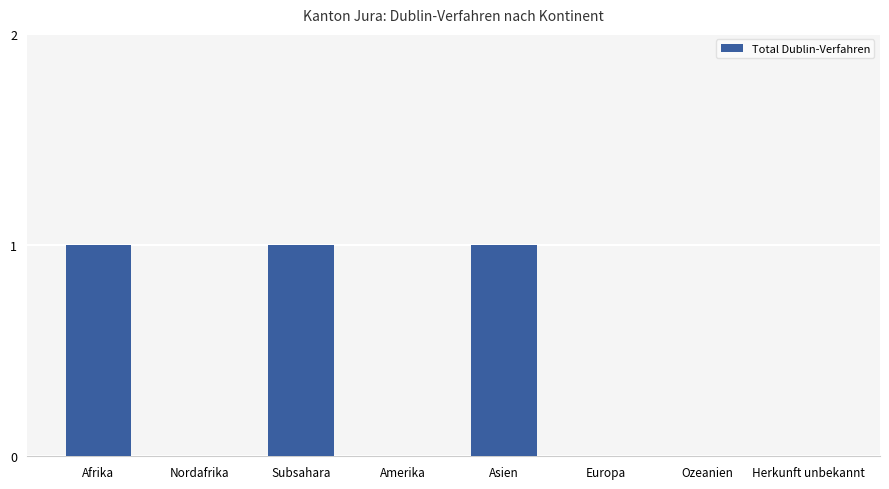

What is the maximum value shown in the chart?

1